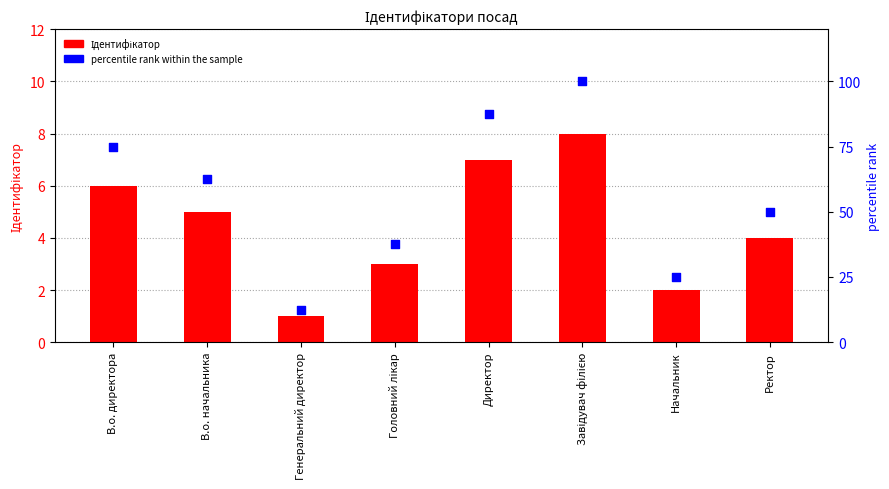

At how many categories does at least one series exceed 5?

8